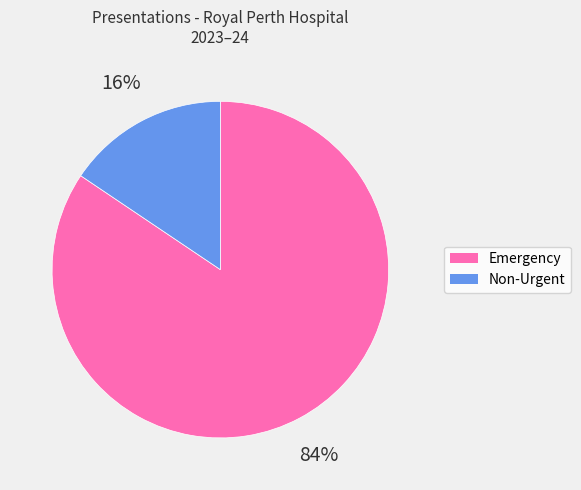

To the nearest percent, what is the average slice percentage?

50%